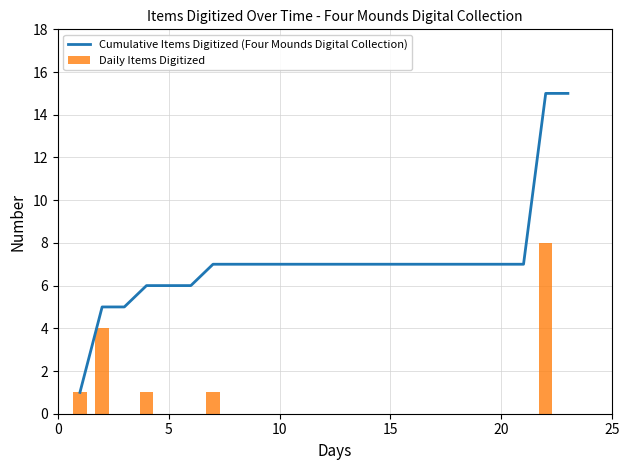

What is the maximum value for Cumulative Items Digitized (Four Mounds Digital Collection)?

15